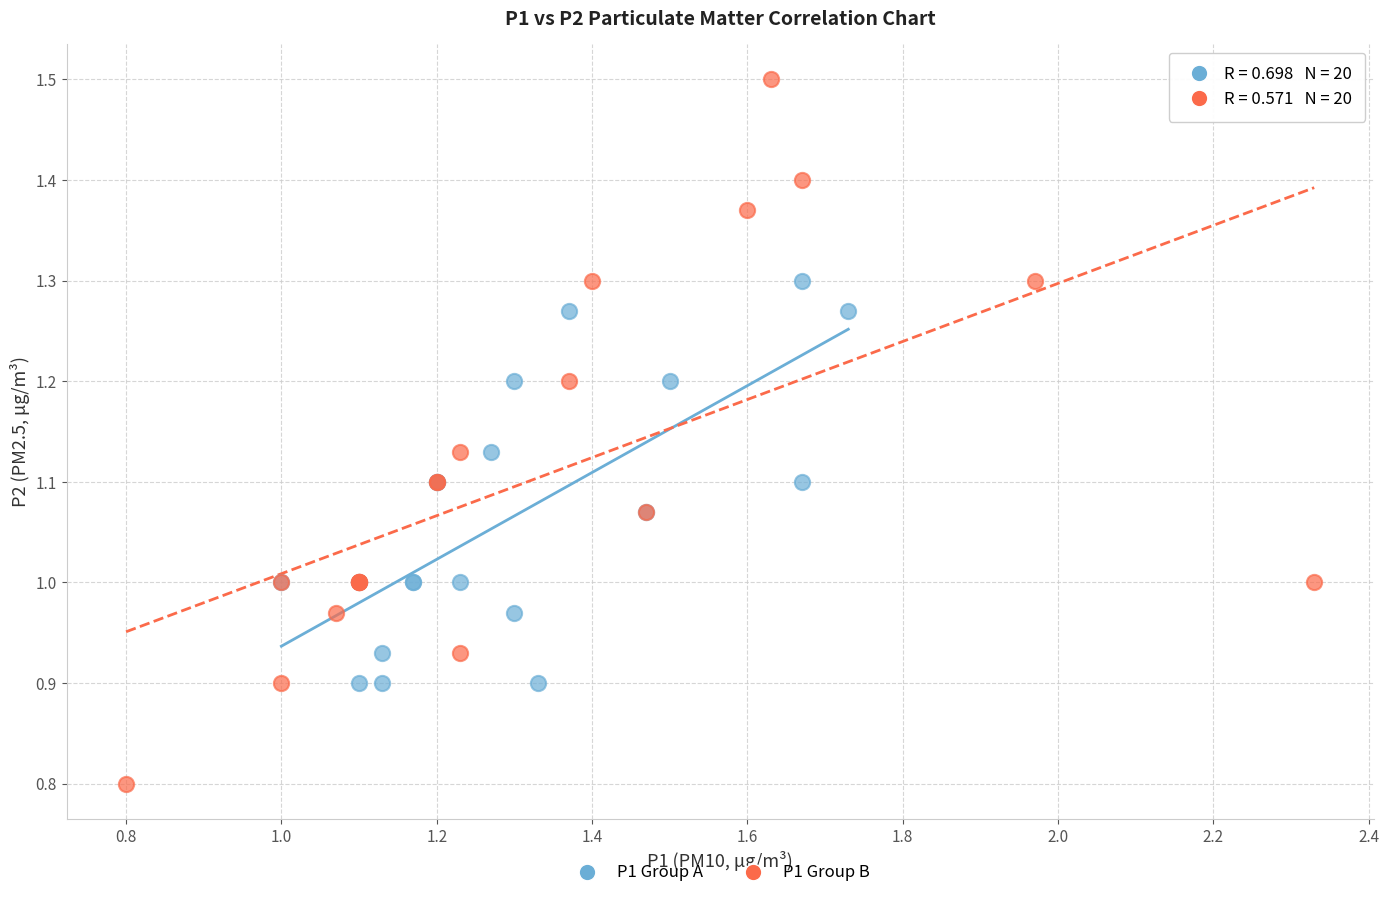

Which series contains the lowest Y value?

P1 Group B